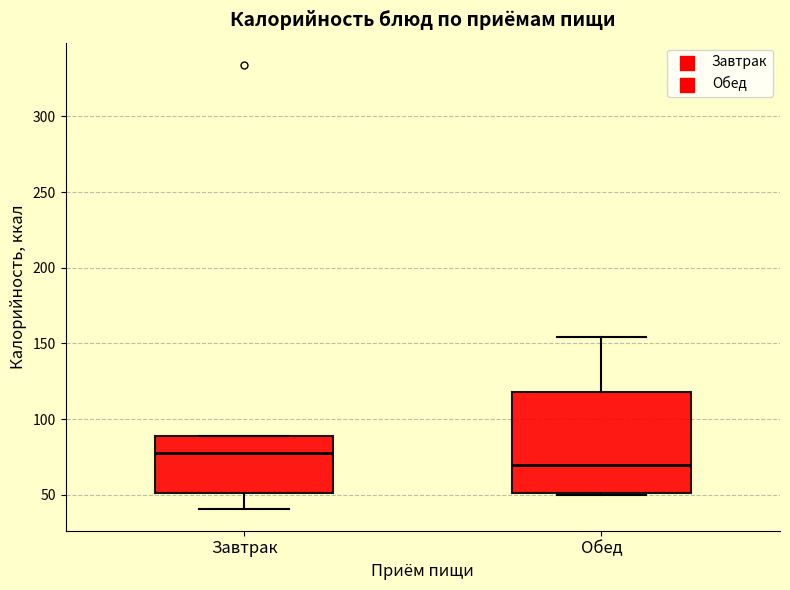

Which box has the highest median line?

Завтрак